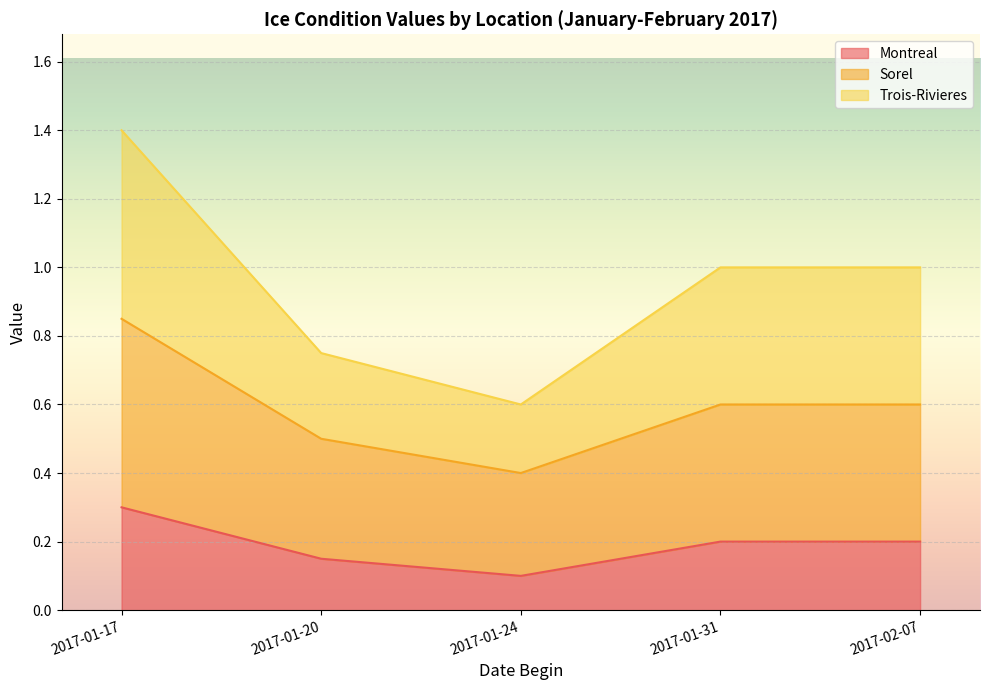

What is the difference between the highest and lowest values at 2017-01-24?

0.5